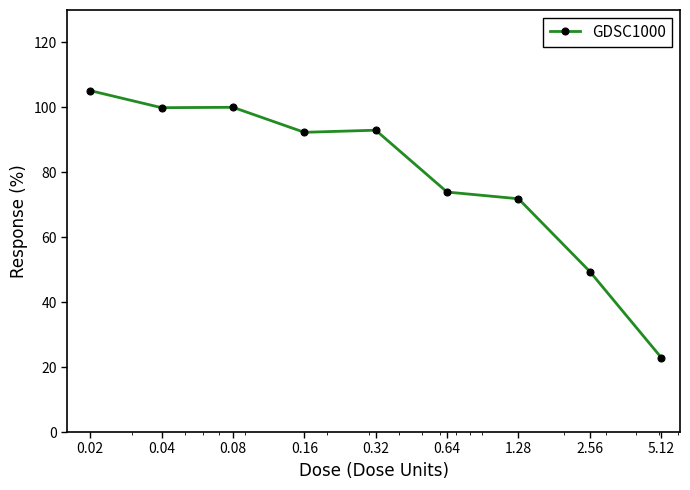

What is the value of the 5th point from the left?

93.0